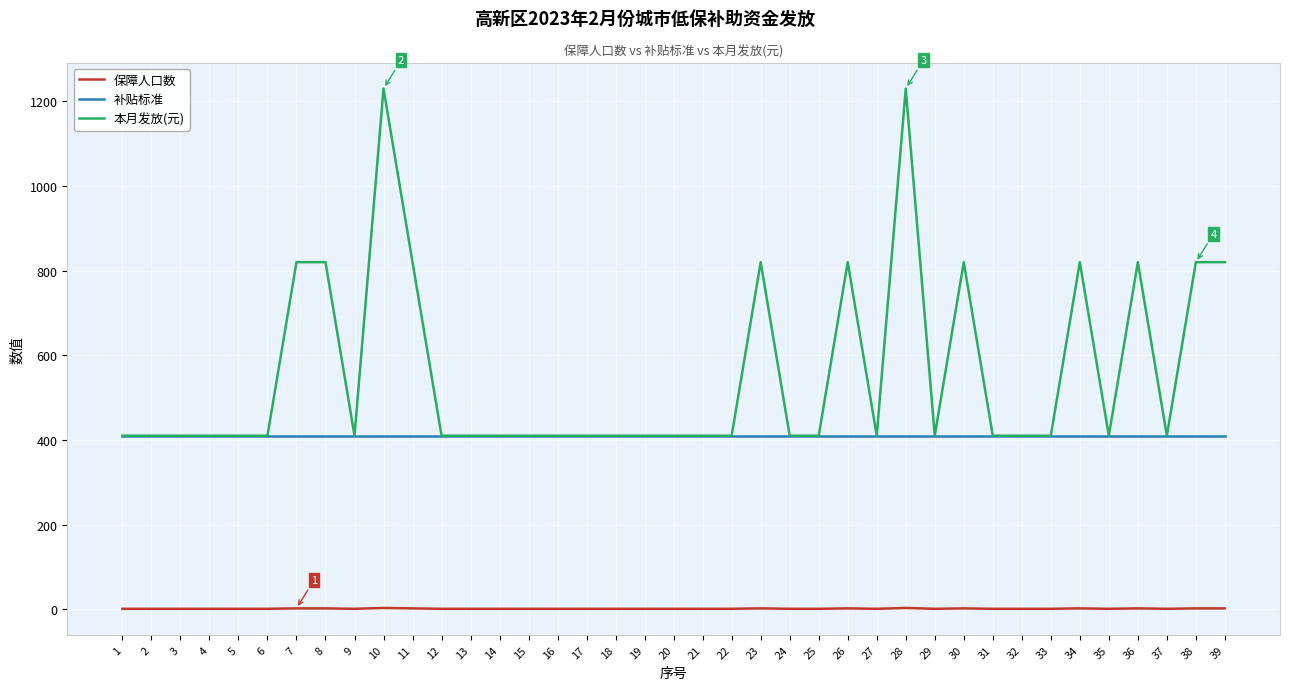

Does the chart have visible grid lines?

Yes